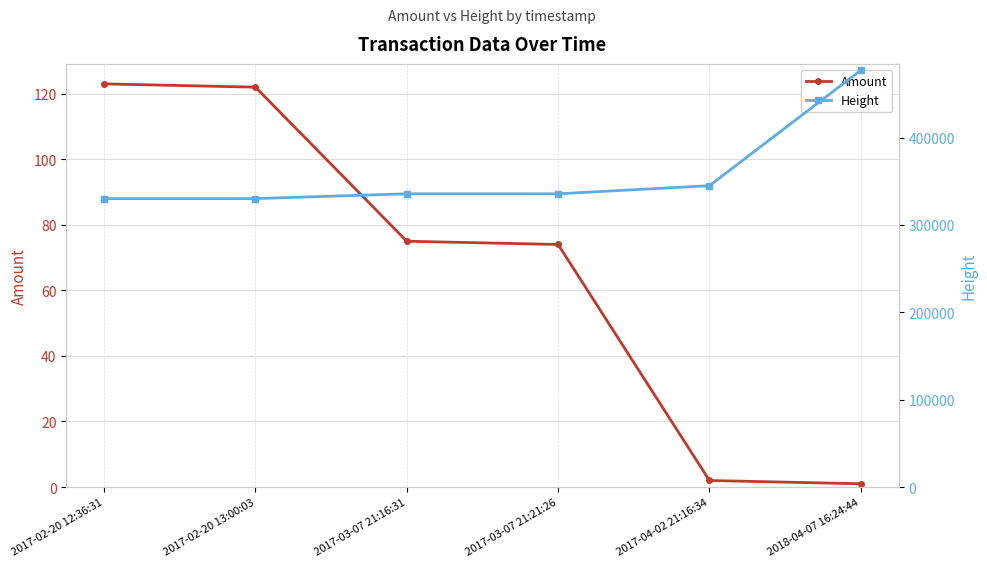

How many data points in Height are less than 335689?

3